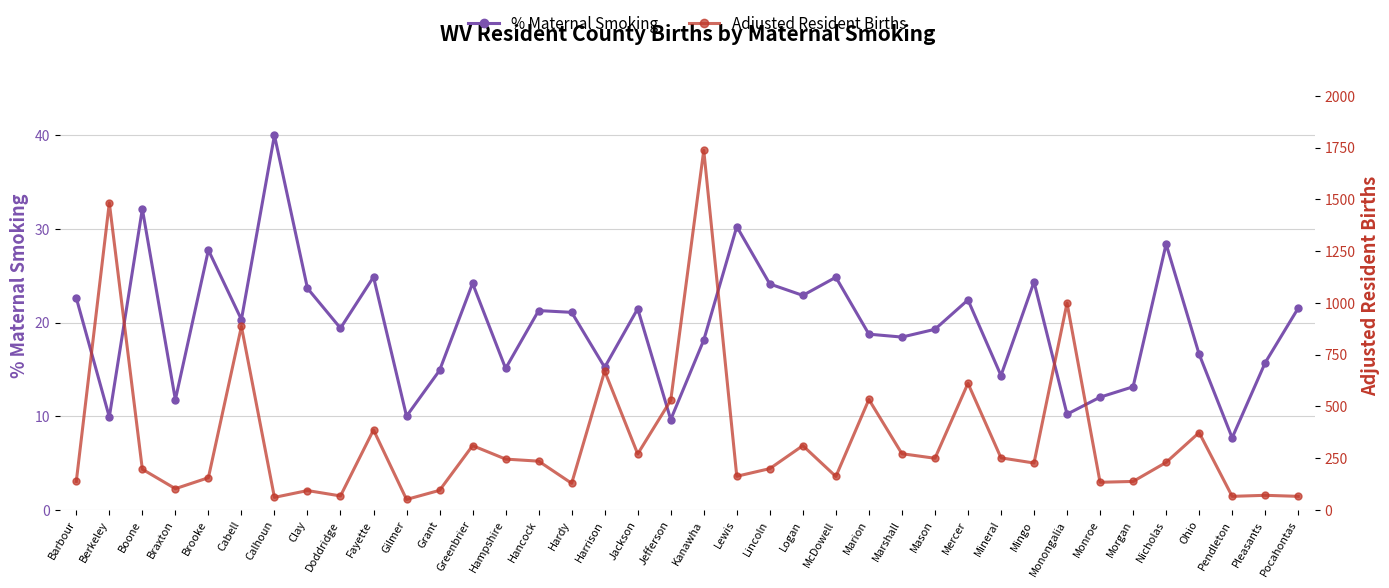

Count the number of data series in this chart.

2